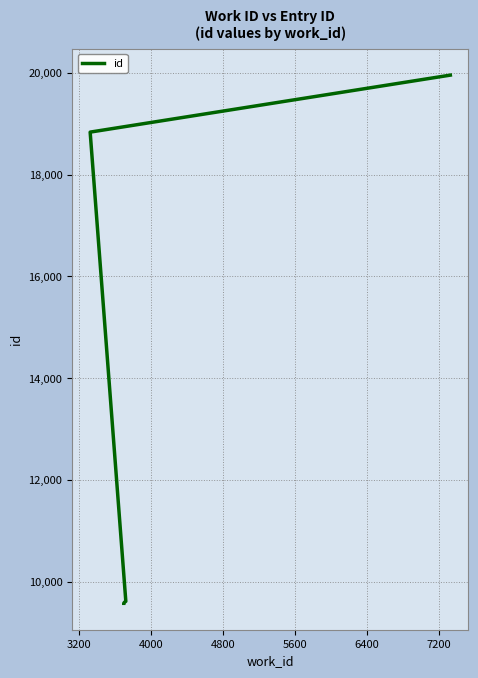

What is the value of the 2nd point from the left?

9578